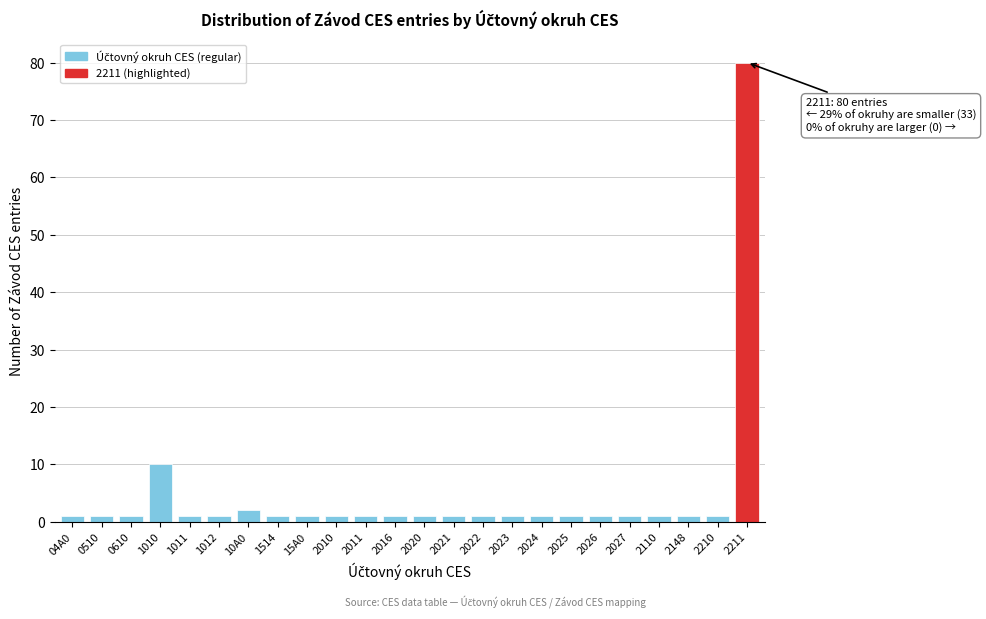

Reading left to right, list all the values displayed in this chart.

04A0=1	0510=1	0610=1	1010=10	1011=1	1012=1	10A0=2	1514=1	15A0=1	2010=1	2011=1	2016=1	2020=1	2021=1	2022=1	2023=1	2024=1	2025=1	2026=1	2027=1	2110=1	2148=1	2210=1	2211=80